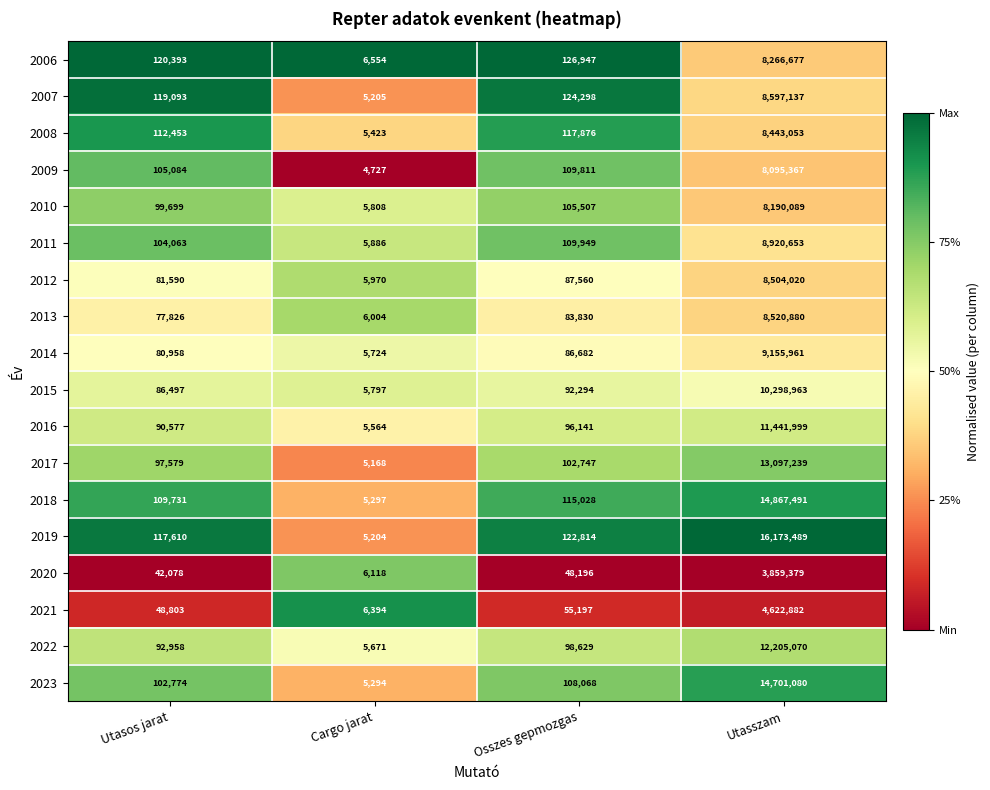

Is the value of 2023 at Cargo jarat greater than the value of 2015 at Utasszam?

No